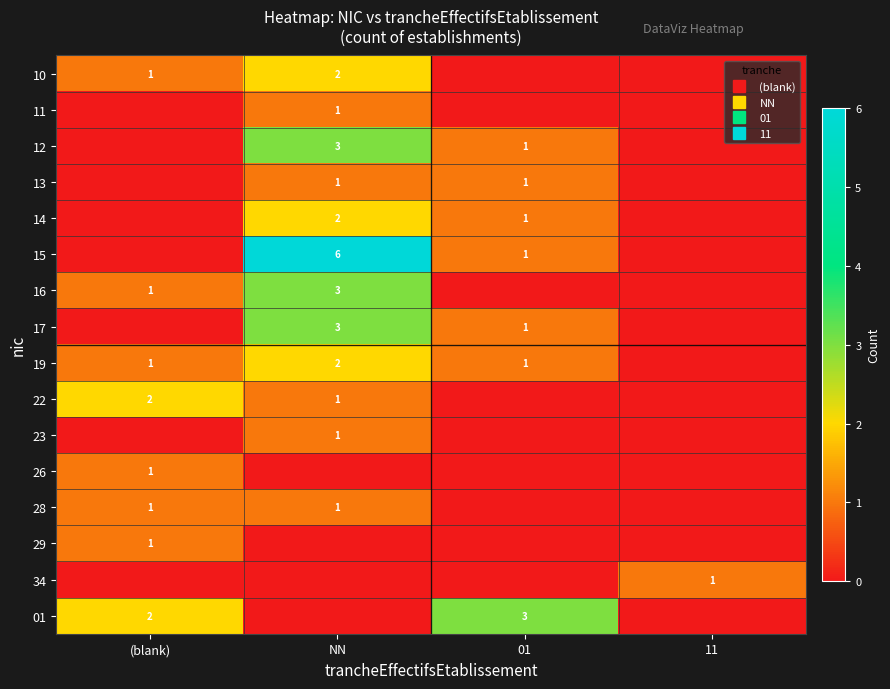

At 11, list the series in order from smallest to largest.

10, 11, 12, 13, 14, 15, 16, 17, 19, 22, 23, 26, 28, 29, 01, 34